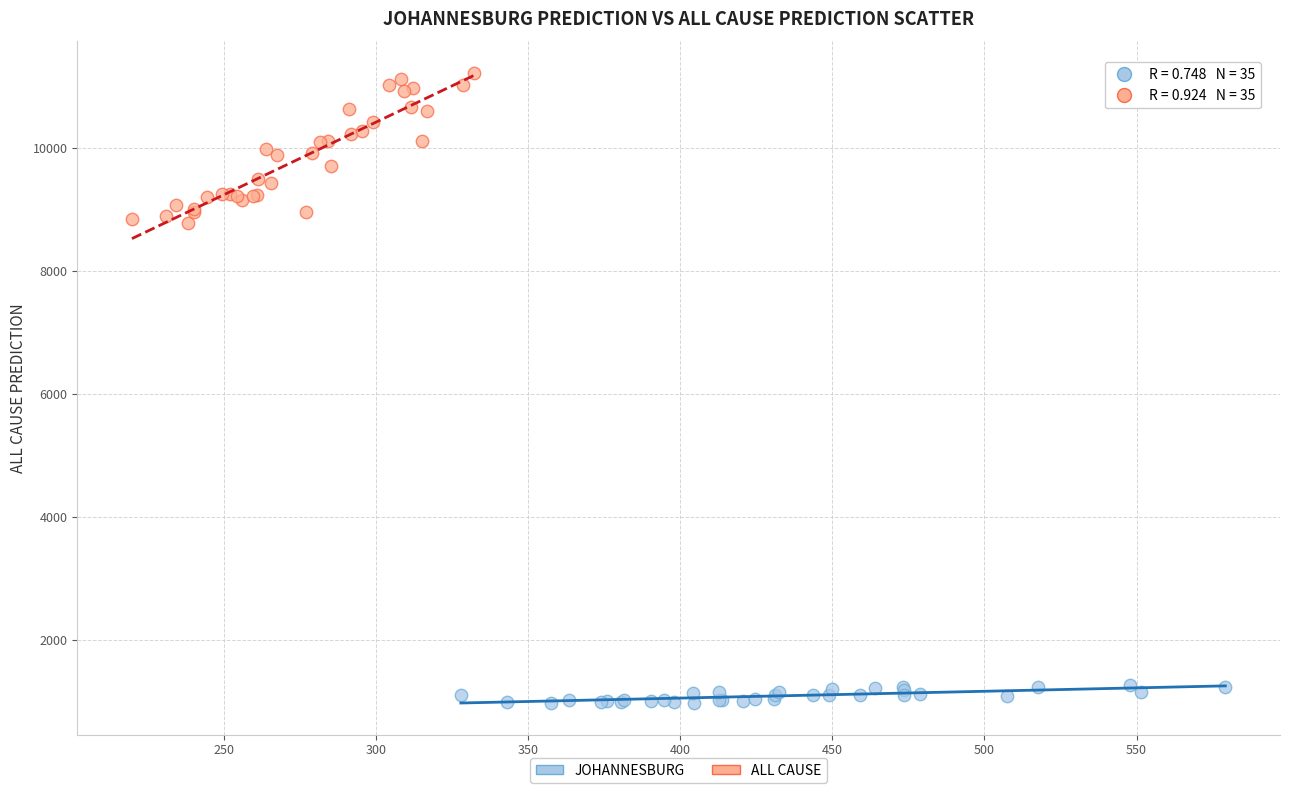

Which series has the largest Y range (max minus min)?

ALL CAUSE